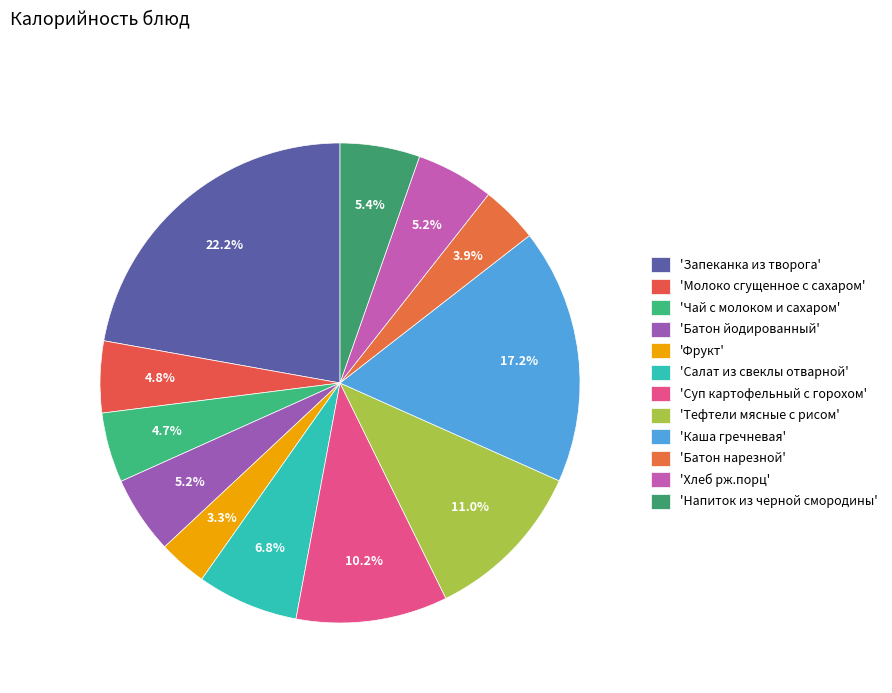

Count the number of slices in the pie.

12